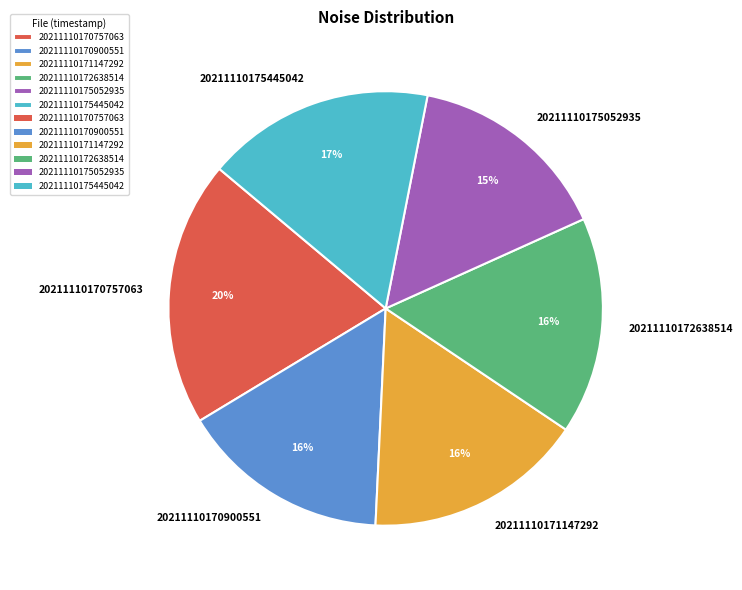

Does 20211110171147292 represent more than half of the total?

No